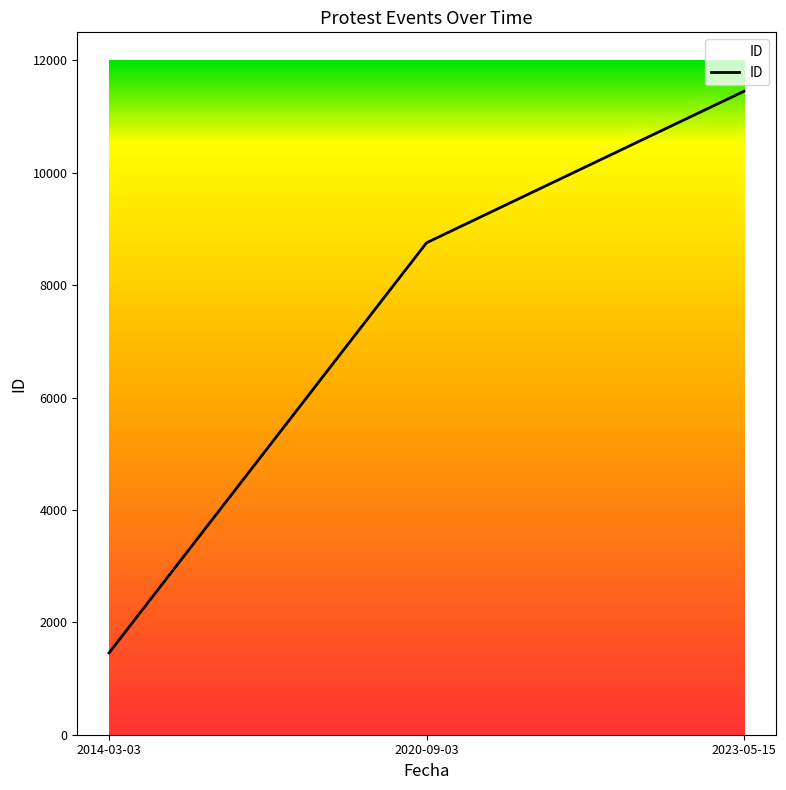

What is the sum of all values?

21663